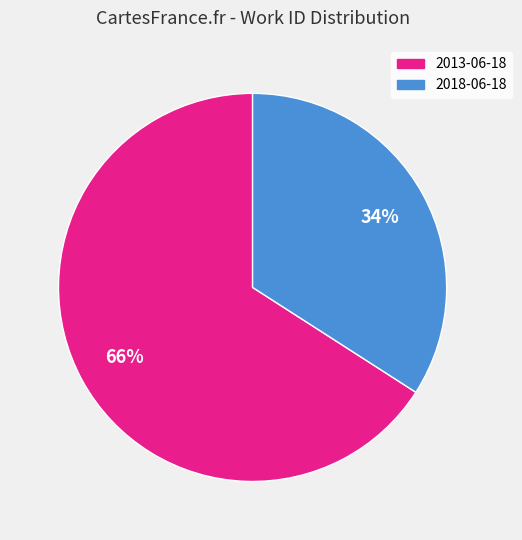

Count the number of slices in the pie.

2